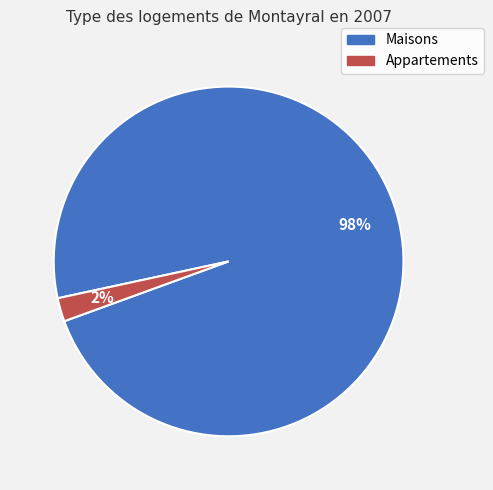

To the nearest percent, what is the average slice percentage?

50%